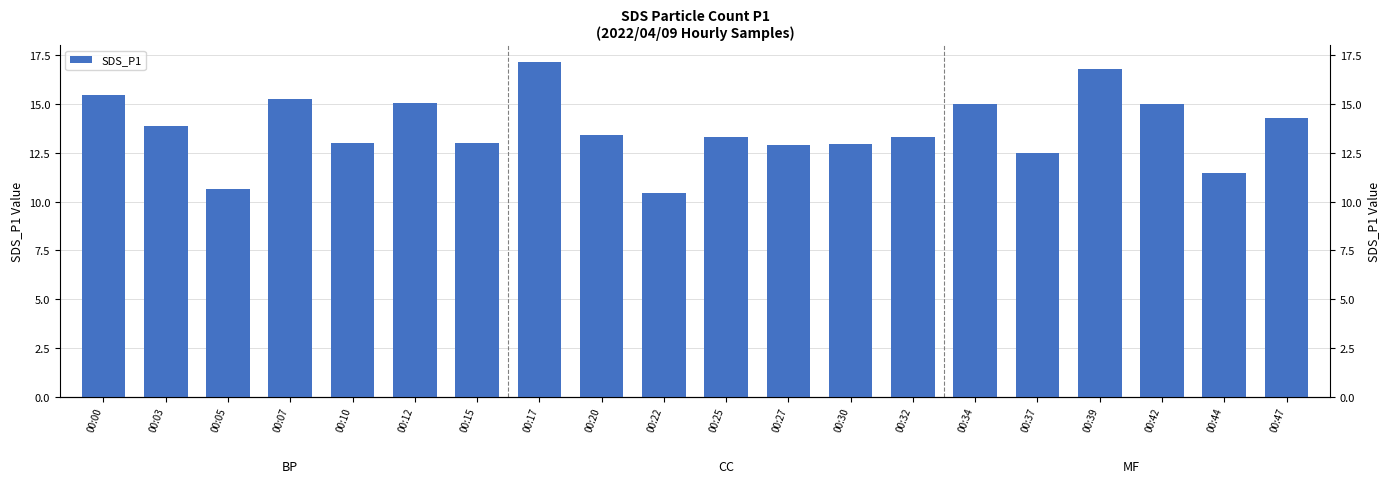

Which label corresponds to the smallest value in the chart?

00:22